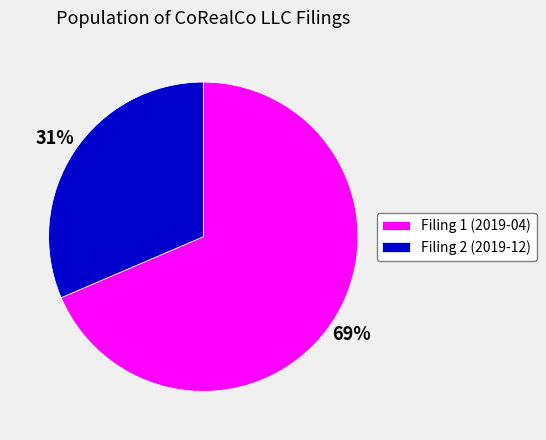

Which has a higher value, Filing 1 (2019-04) or Filing 2 (2019-12)?

Filing 1 (2019-04)